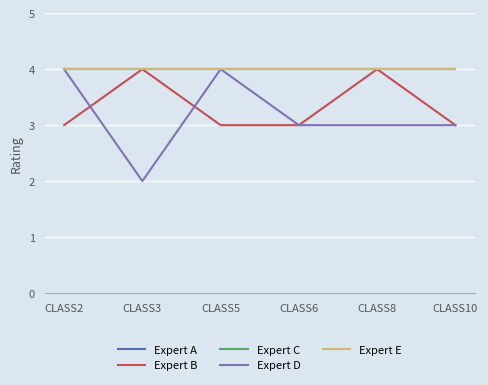

Is this an area chart (filled region under the line)?

No